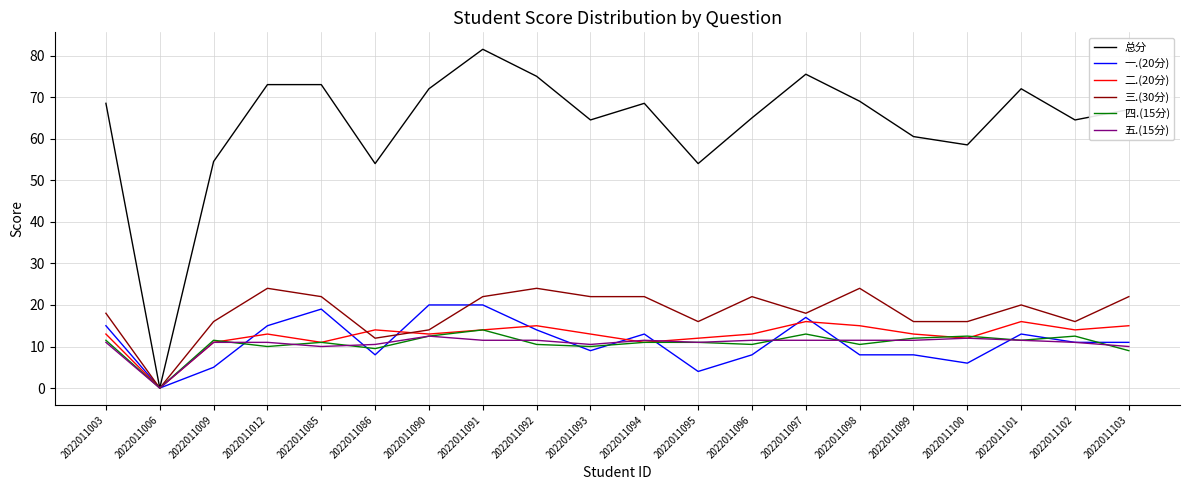

Is the value of 四.(15分) at 2022011090 greater than the value of 一.(20分) at 2022011090?

No